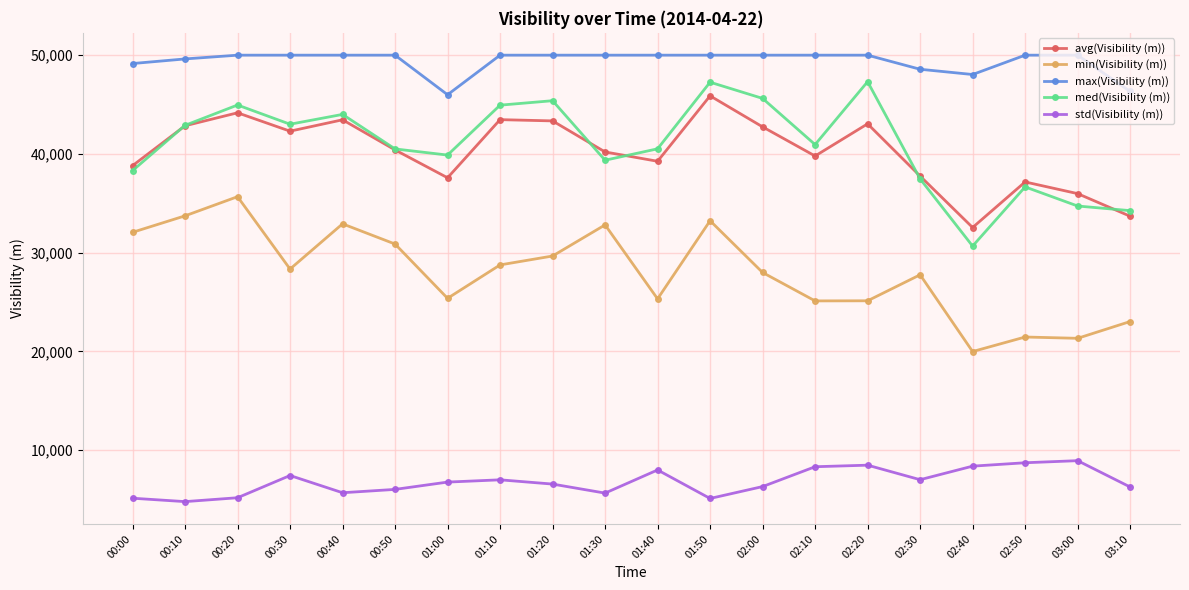

True or false: min(Visibility (m)) and avg(Visibility (m)) cross at least once.

False